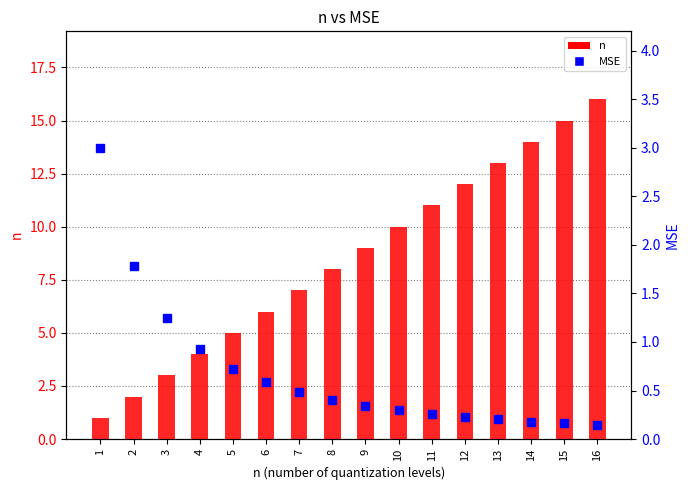

The value of MSE at 15 is 0.1. True or false?

False